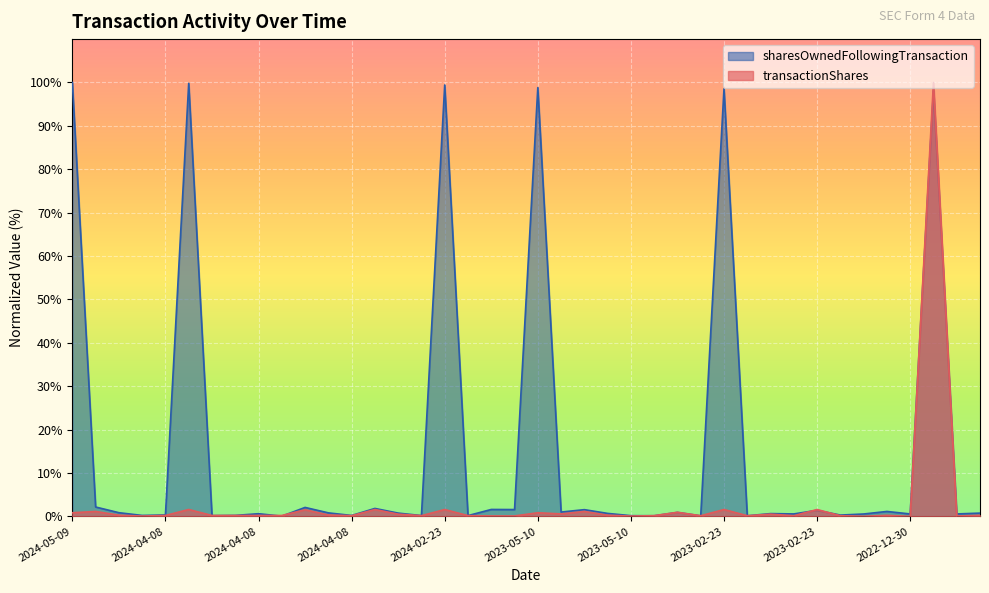

How many distinct data groups are displayed?

2